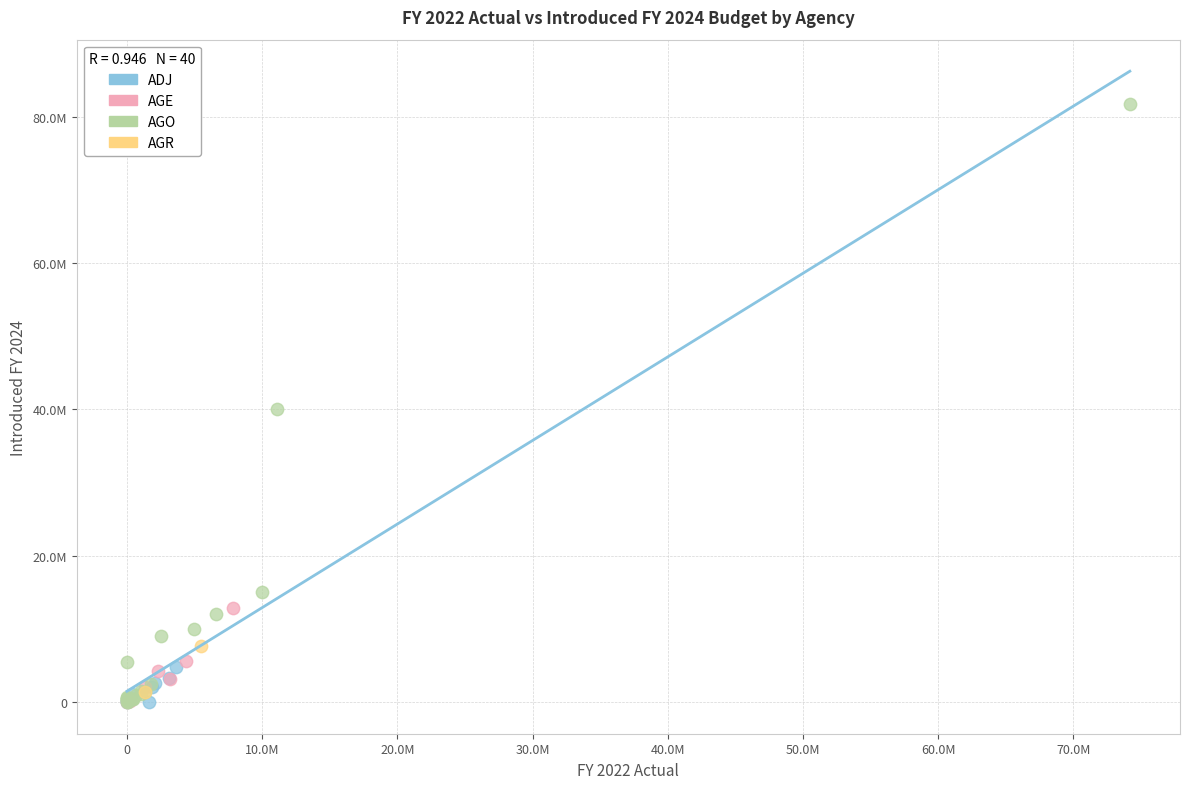

Which series has the largest Y range (max minus min)?

AGO